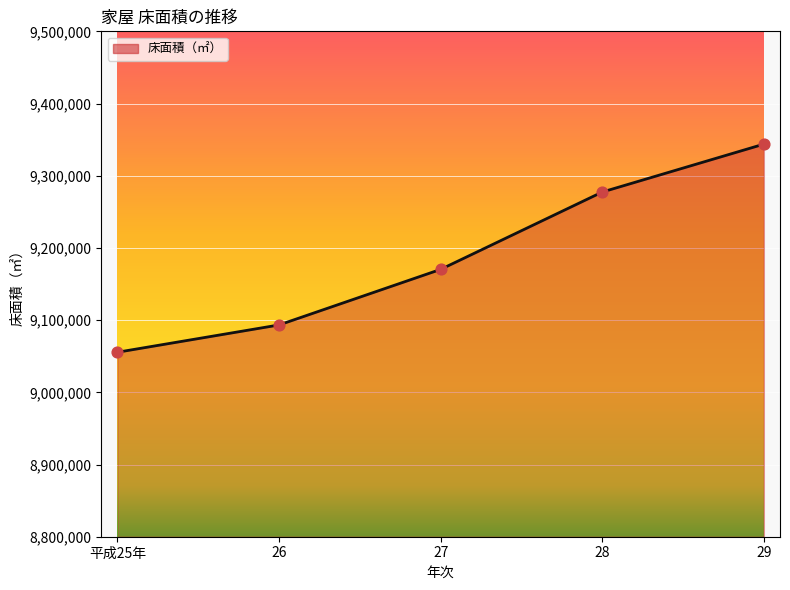

Which has a higher value, 27 or 28?

28